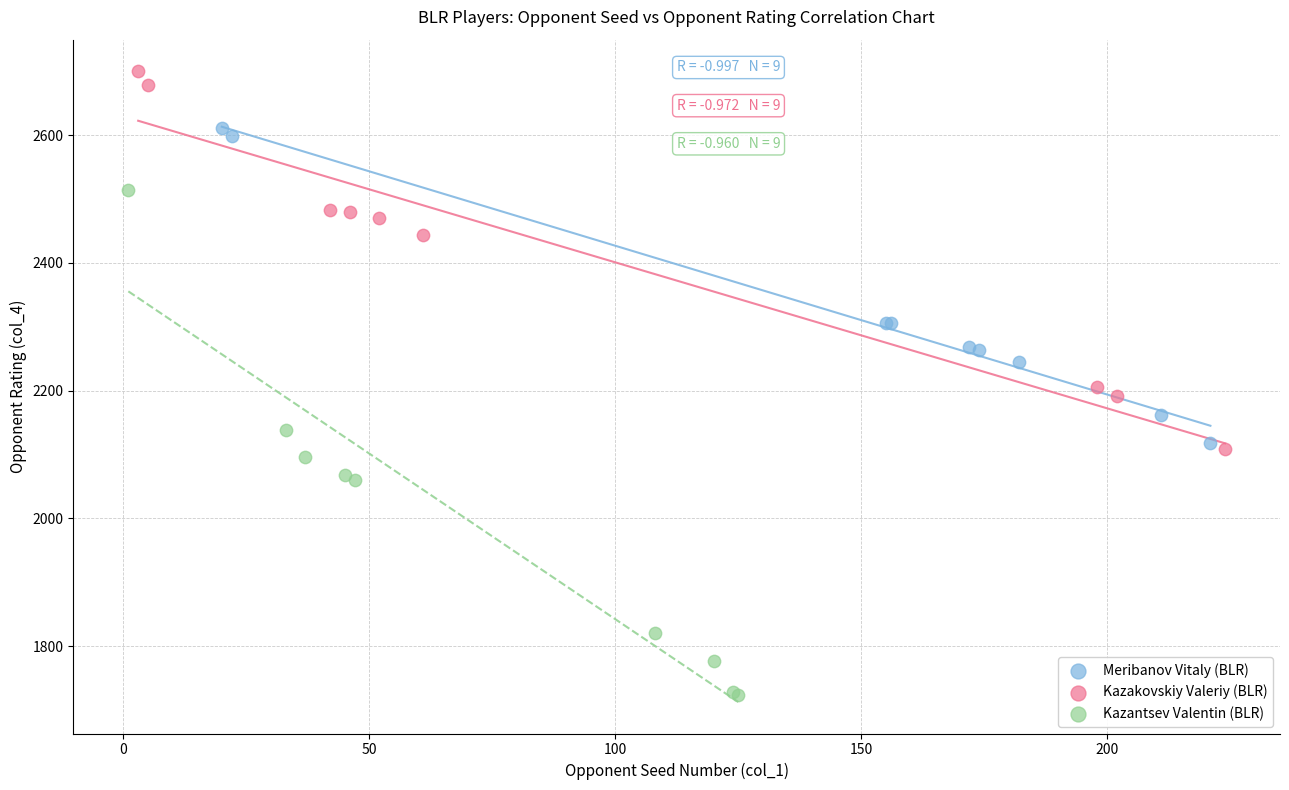

Which series contains the lowest Y value?

Kazantsev Valentin (BLR)